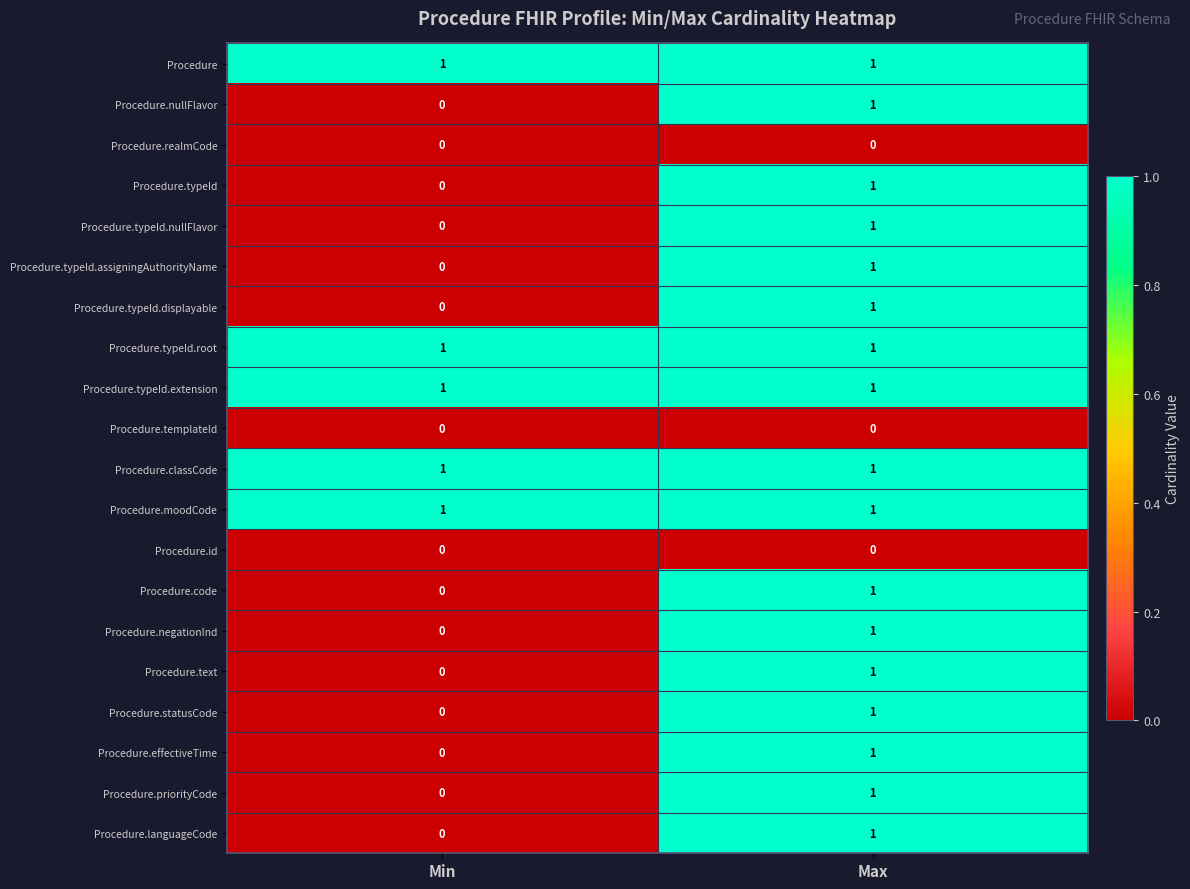

At which category is the sum across all series the highest?

Max